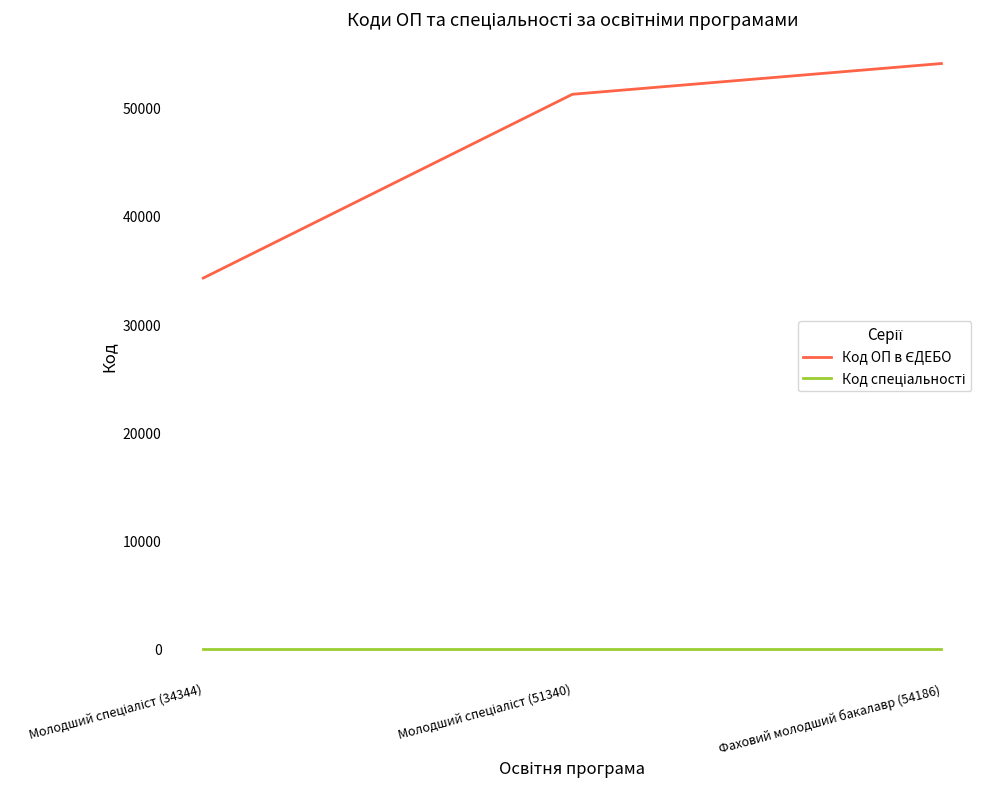

How many lines are shown in the chart?

2